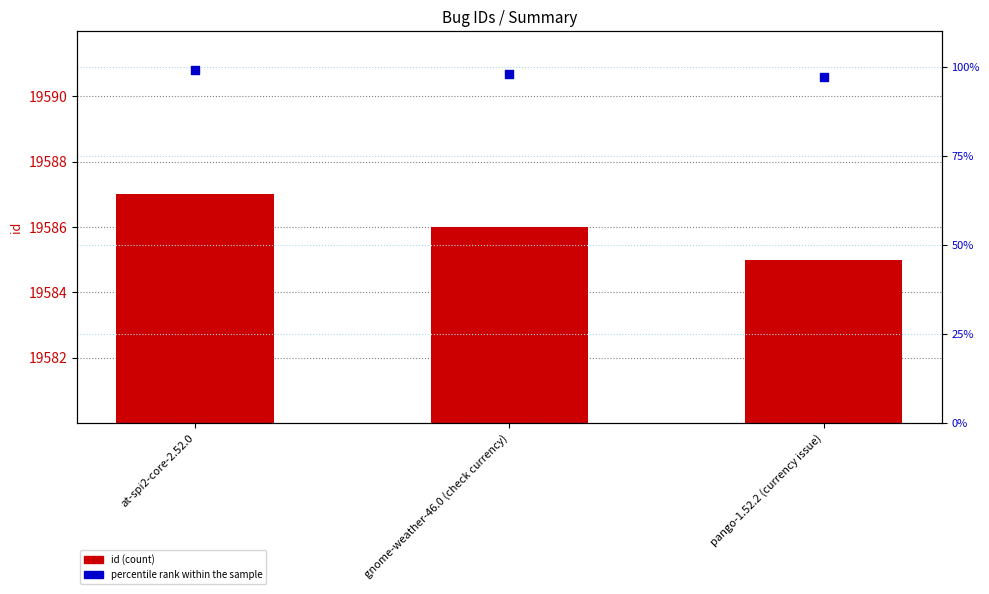

What are all the series names shown in the legend?

id, percentile rank within the sample